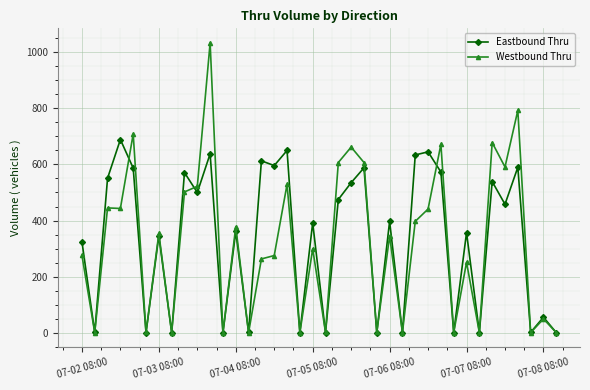

Does the chart have visible grid lines?

Yes